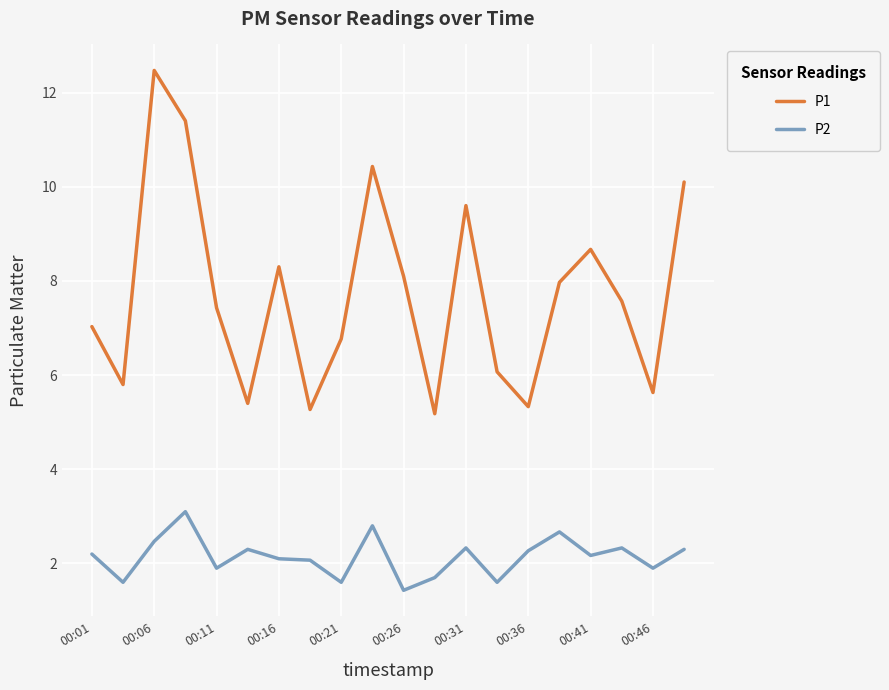

What is the average value of the P1 series?

7.7